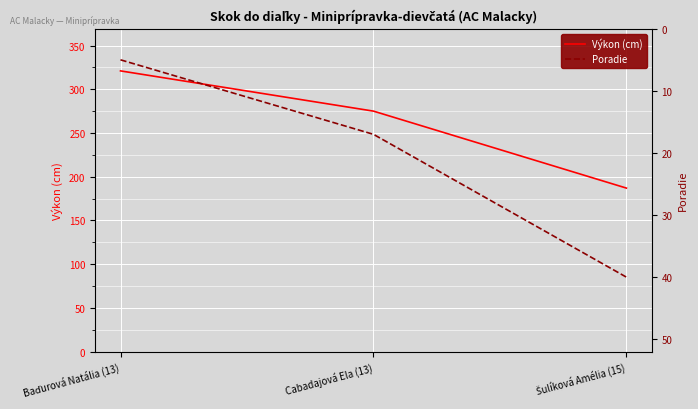

Rank the series by their maximum value, from lowest to highest.

Poradie, Výkon (cm)